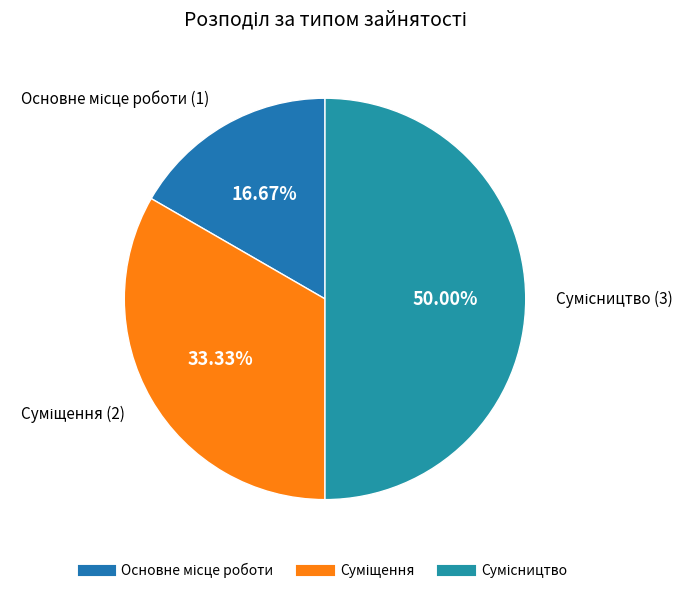

How many segments does this pie chart have?

3